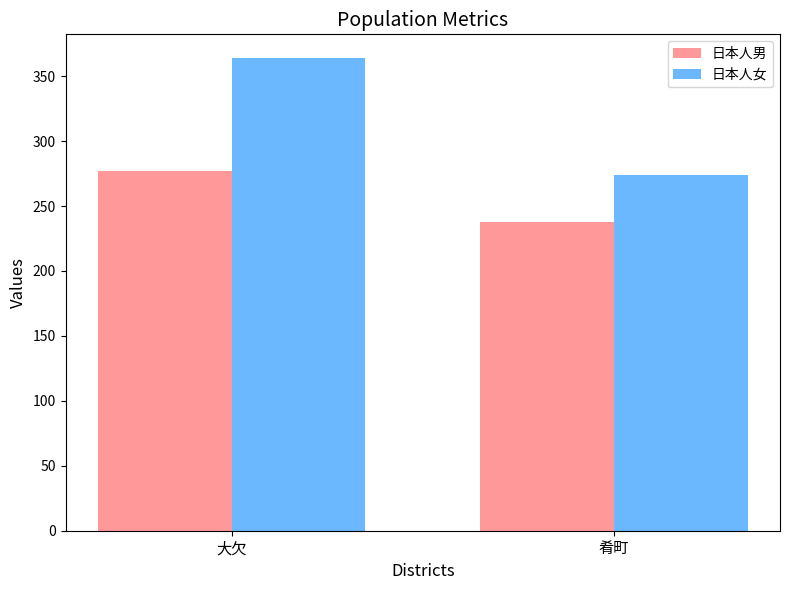

True or false: 日本人女 has a value of 163 at 肴町.

False